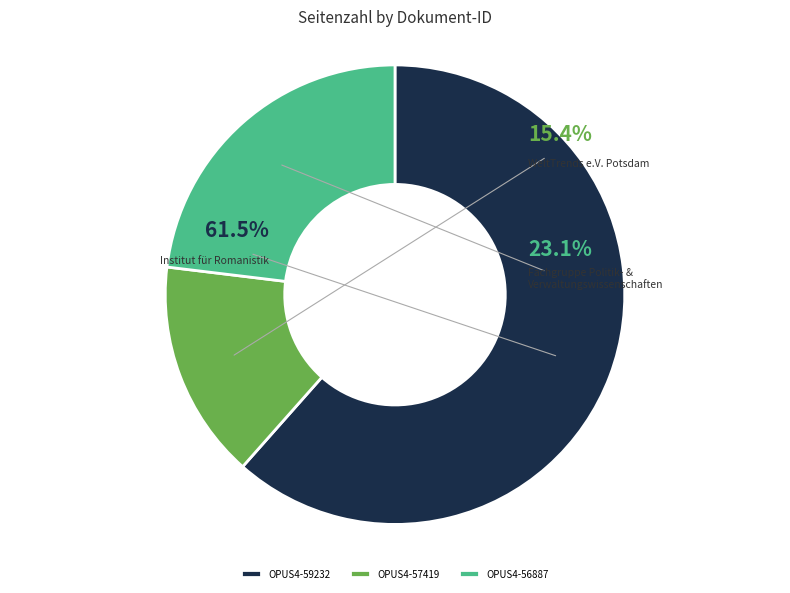

Approximately how many times larger is the value at OPUS4-59232 compared to OPUS4-57419?

4.0